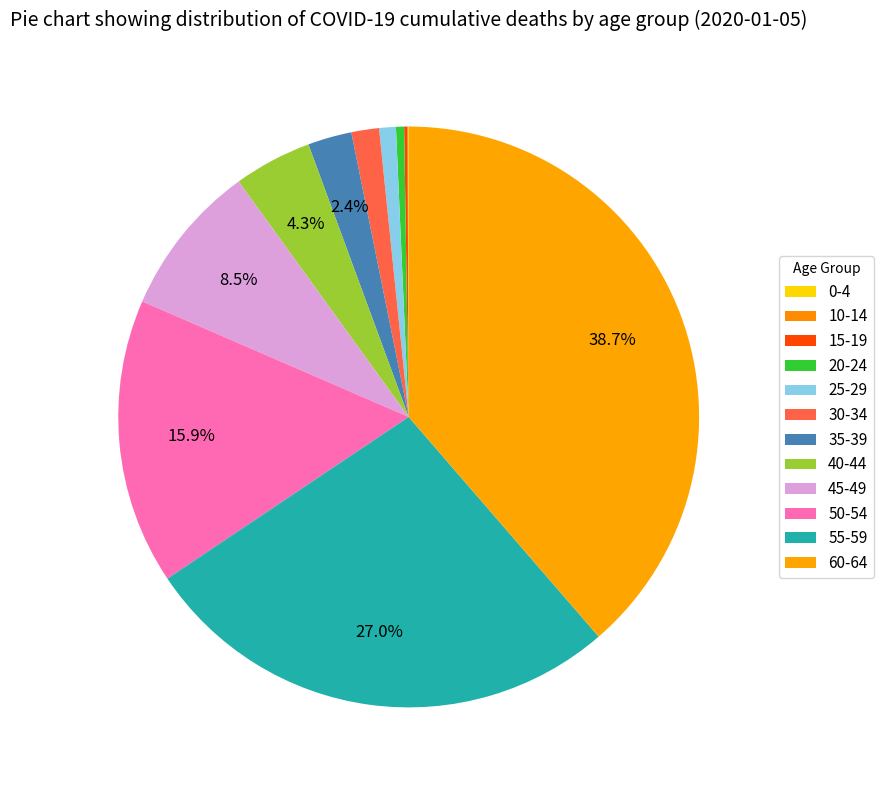

Which category has the smallest portion of the pie?

10-14